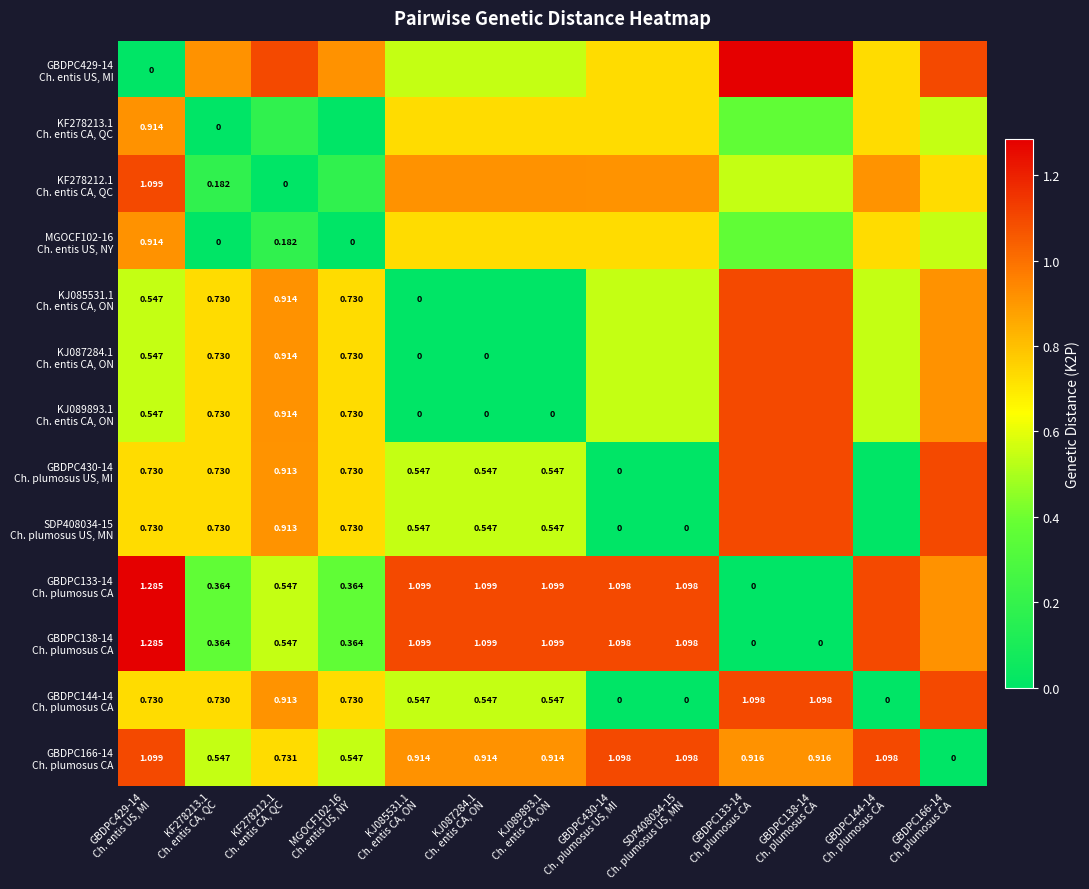

At which category does the chart reach its minimum across all series?

GBDPC429-14
Ch. entis US, MI